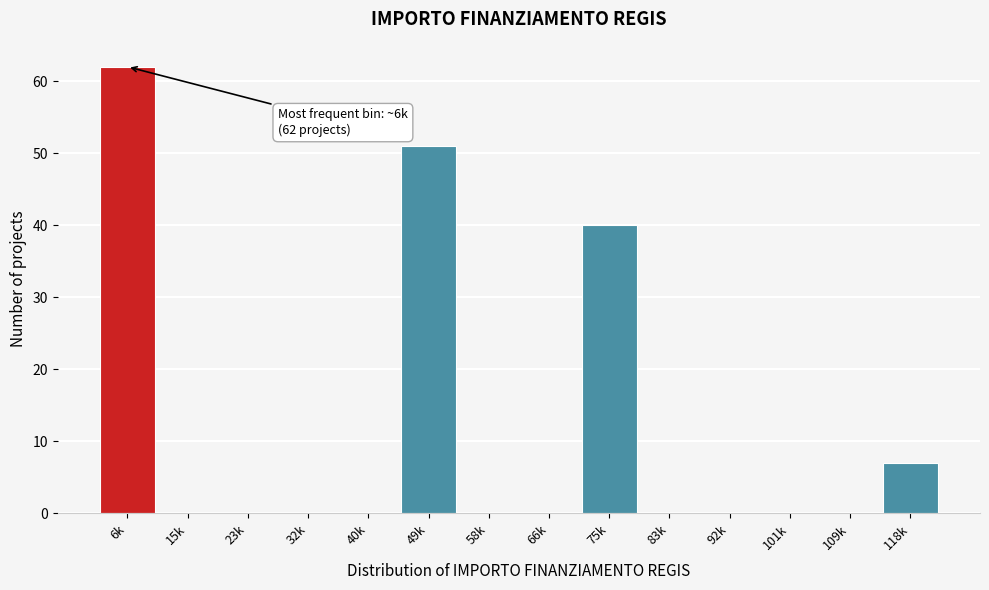

Reading left to right, extract all data points from this chart.

6k=62	15k=0	23k=0	32k=0	40k=0	49k=51	58k=0	66k=0	75k=40	83k=0	92k=0	101k=0	109k=0	118k=7